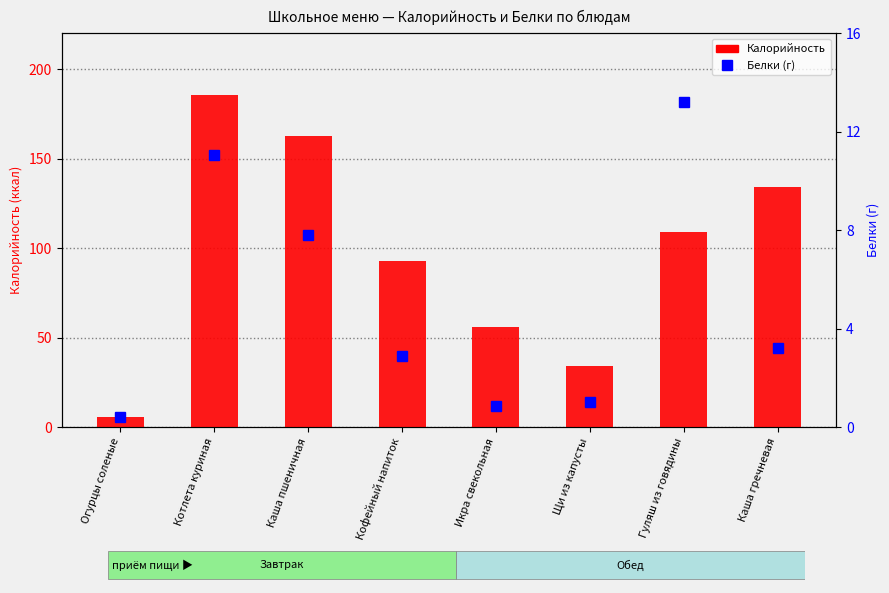

How many values in the Белки series are below 3?

4